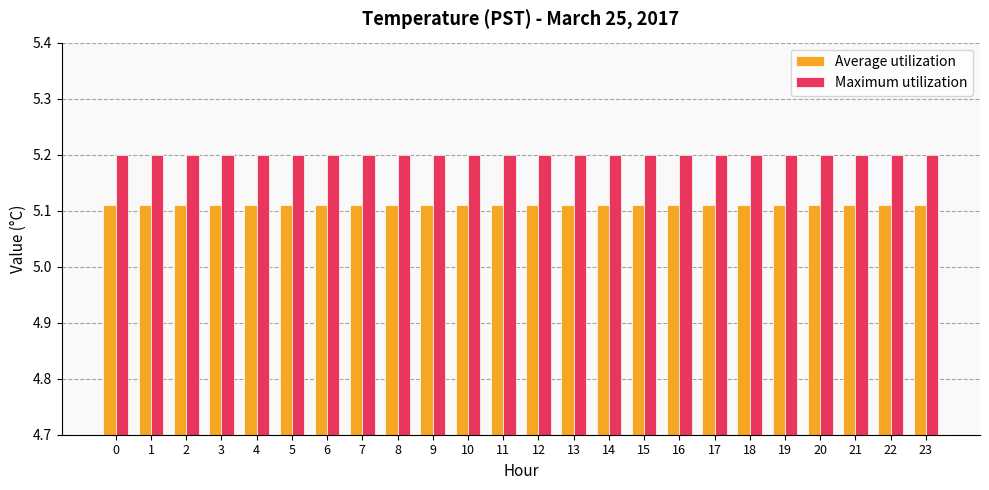

What is the lowest value of the Maximum utilization series?

5.2